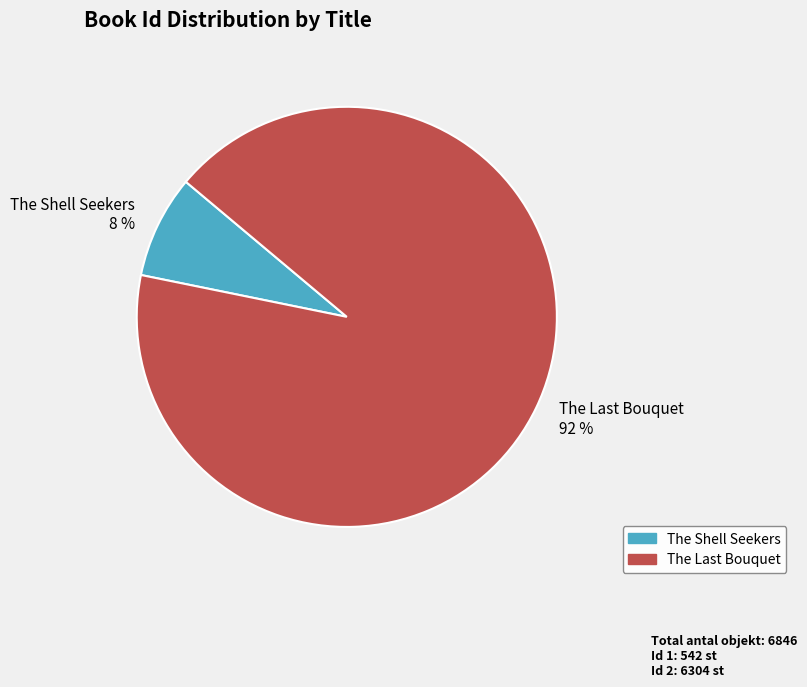

To the nearest percent, what is the difference between the largest and smallest slice percentages?

84%